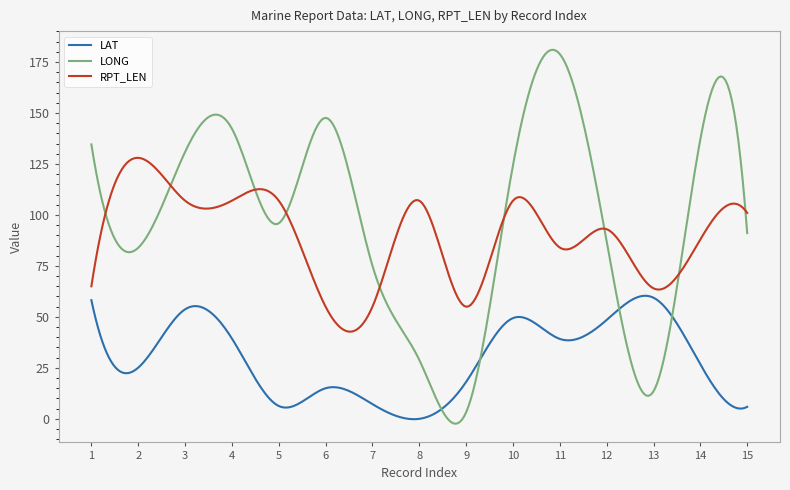

Which series has the largest range (max minus min)?

LONG